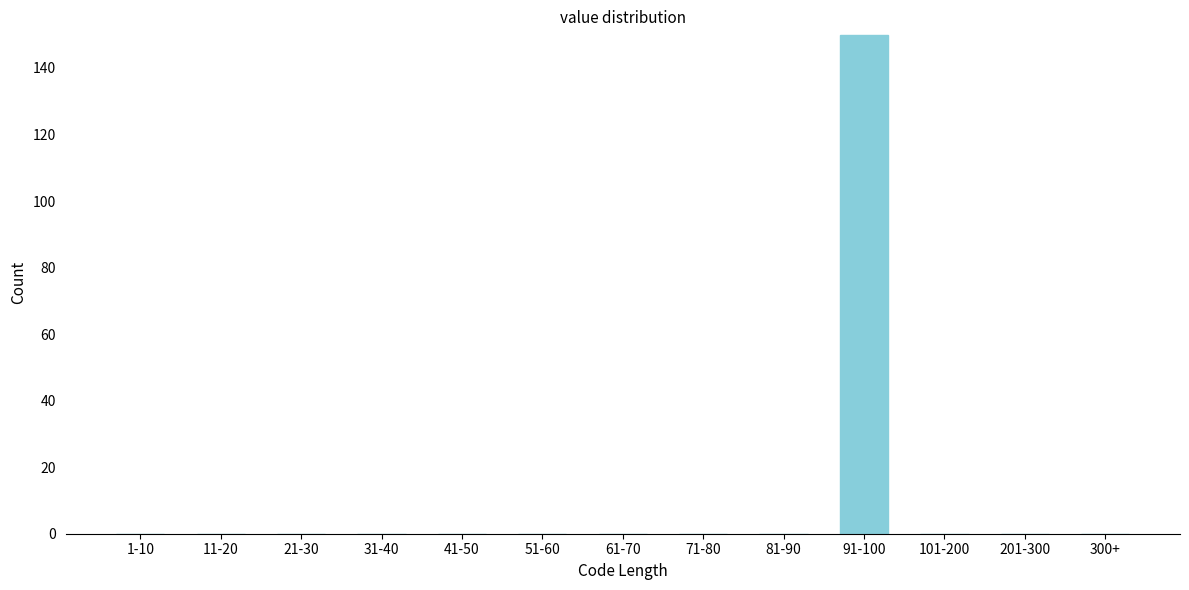

Reading left to right, what are all the values shown in this chart?

1-10=0	11-20=0	21-30=0	31-40=0	41-50=0	51-60=0	61-70=0	71-80=0	81-90=0	91-100=150	101-200=0	201-300=0	300+=0